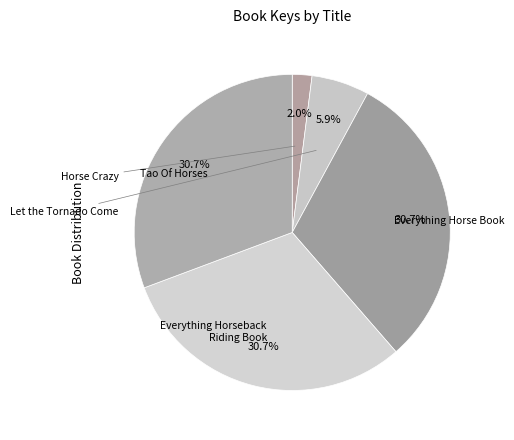

Is it true that Horse Crazy is 2% of the pie?

True